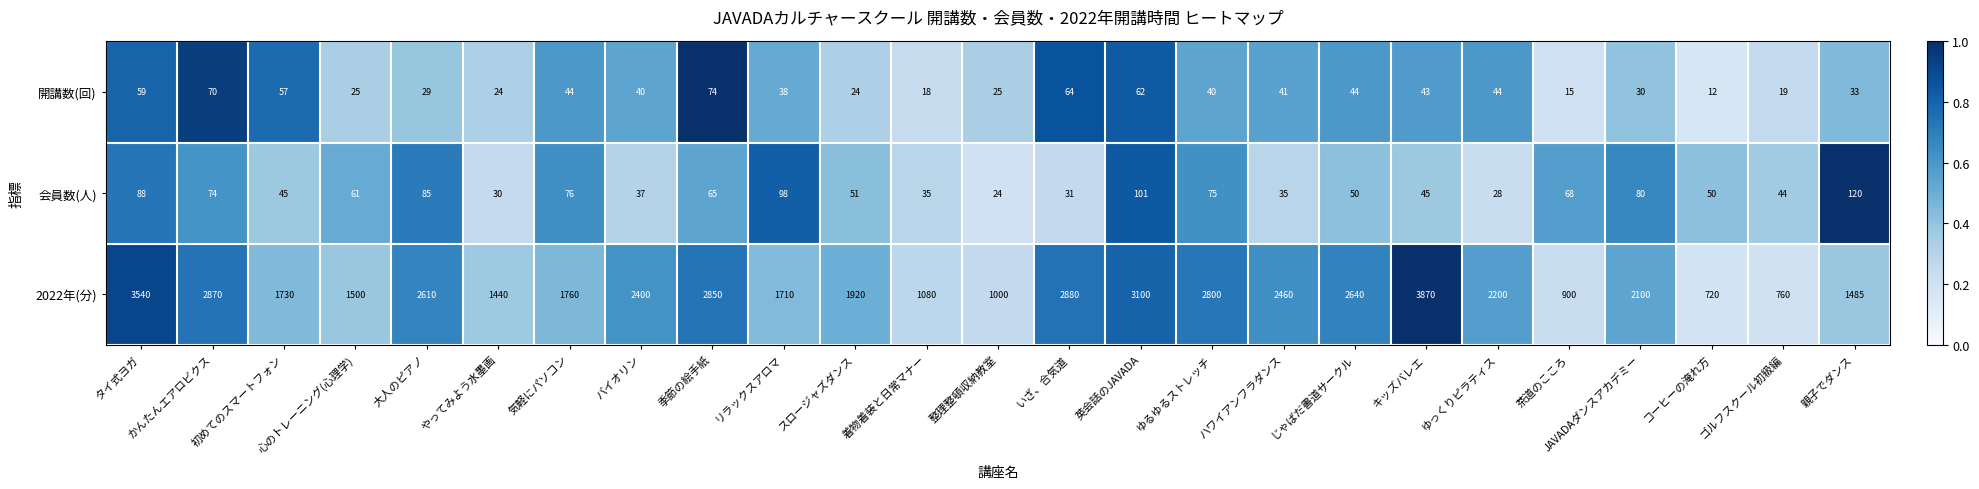

True or false: 会員数(人) has a value of 37 at バイオリン.

True